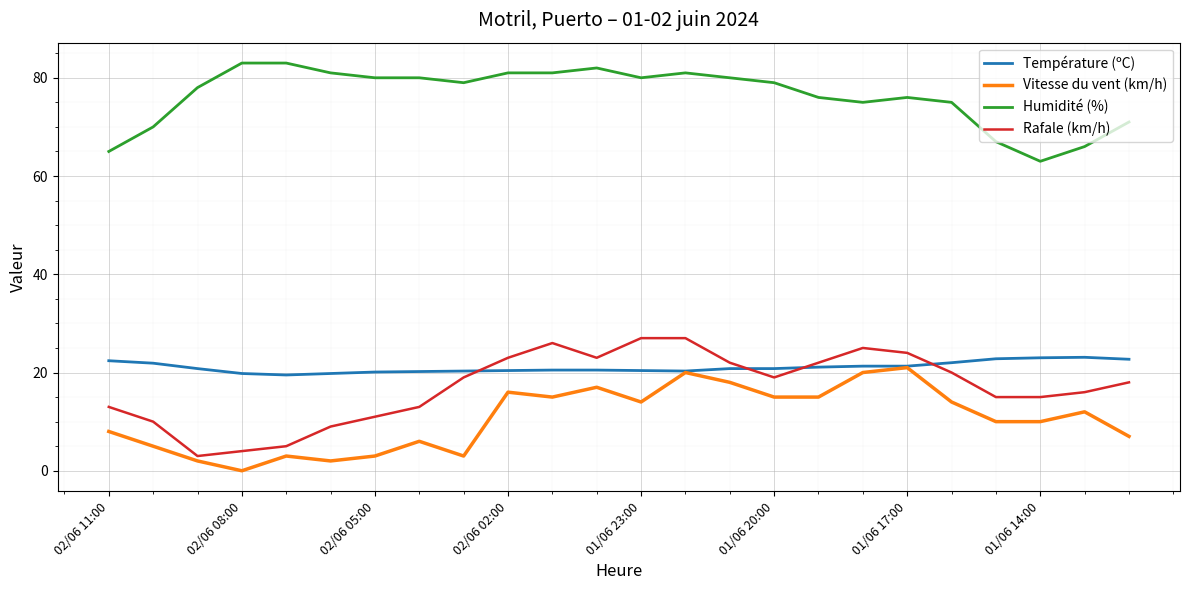

What is the maximum value for Rafale (km/h)?

27.0